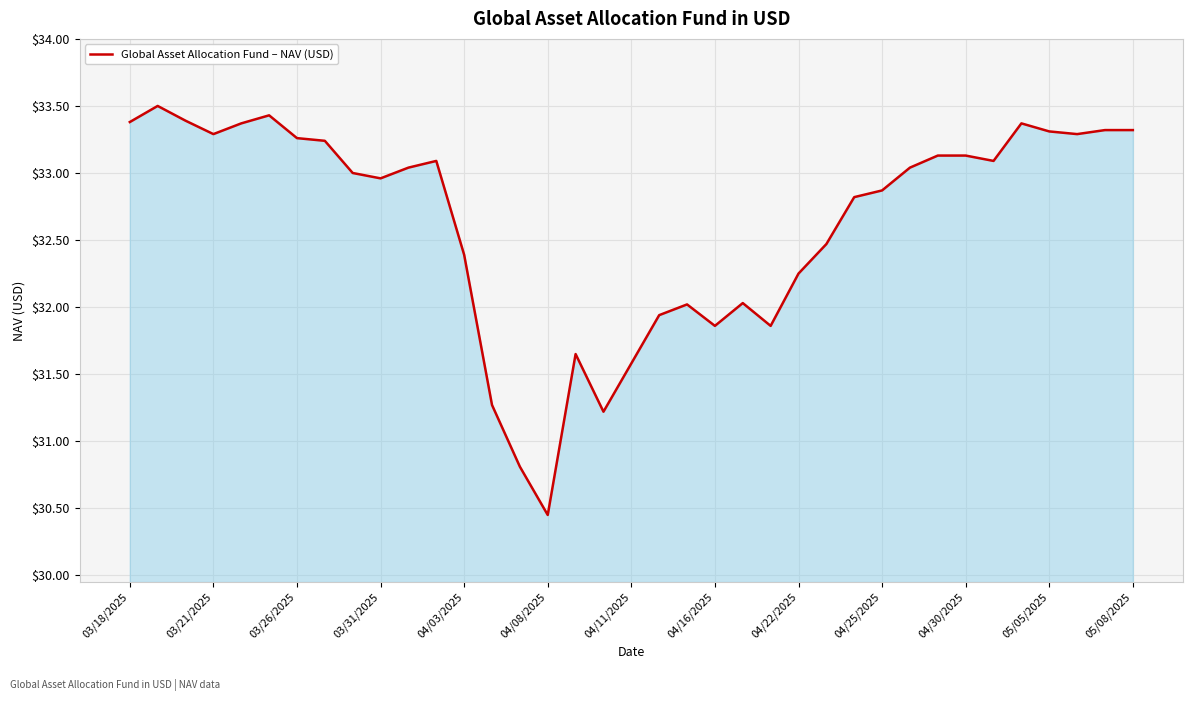

What is the greatest value displayed?

33.5